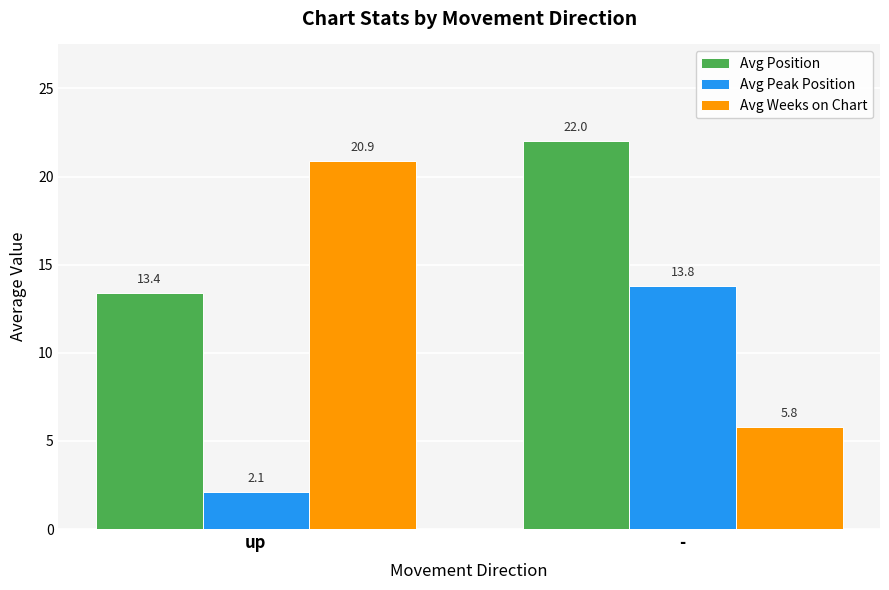

Reading left to right, extract all data points from this chart.

Avg Position: 13.4	22.0
Avg Peak Position: 2.1	13.8
Avg Weeks on Chart: 20.9	5.8